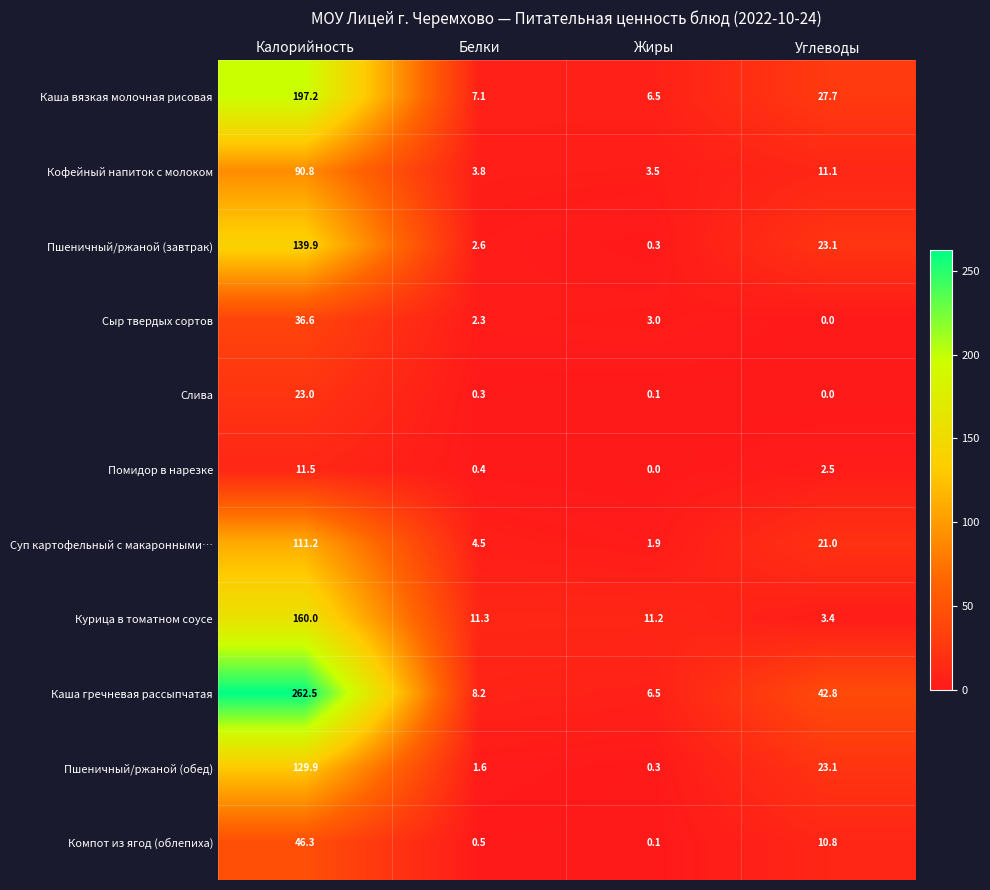

The value of Пшеничный/ржаной (завтрак) at Калорийность is 196.9. True or false?

False